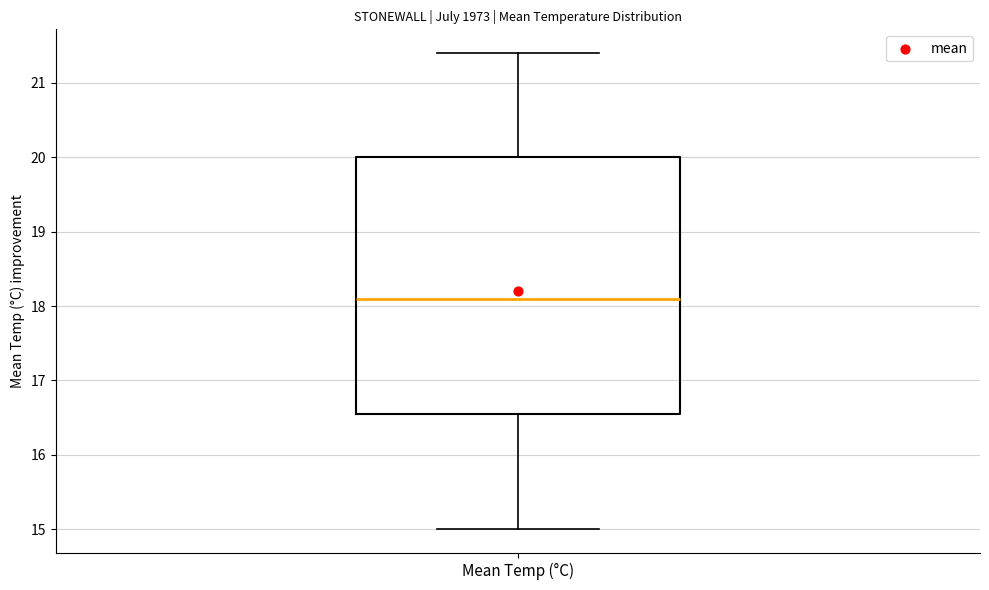

Transcribe this box plot: give where the median line is, the range the box spans, and where the two whiskers end, as read against the y-axis. The values are not printed on the chart, so give them approximately, as read against the axis.

median 18.1, box 16.6 to 20.0, whiskers 15.0 to 21.4